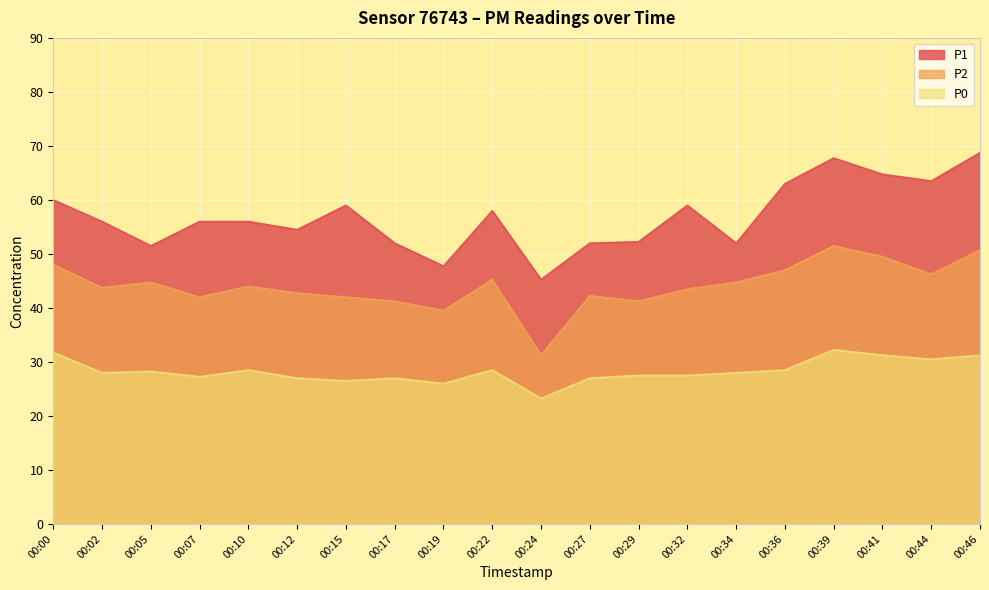

True or false: P0 and P1 cross at least once.

False